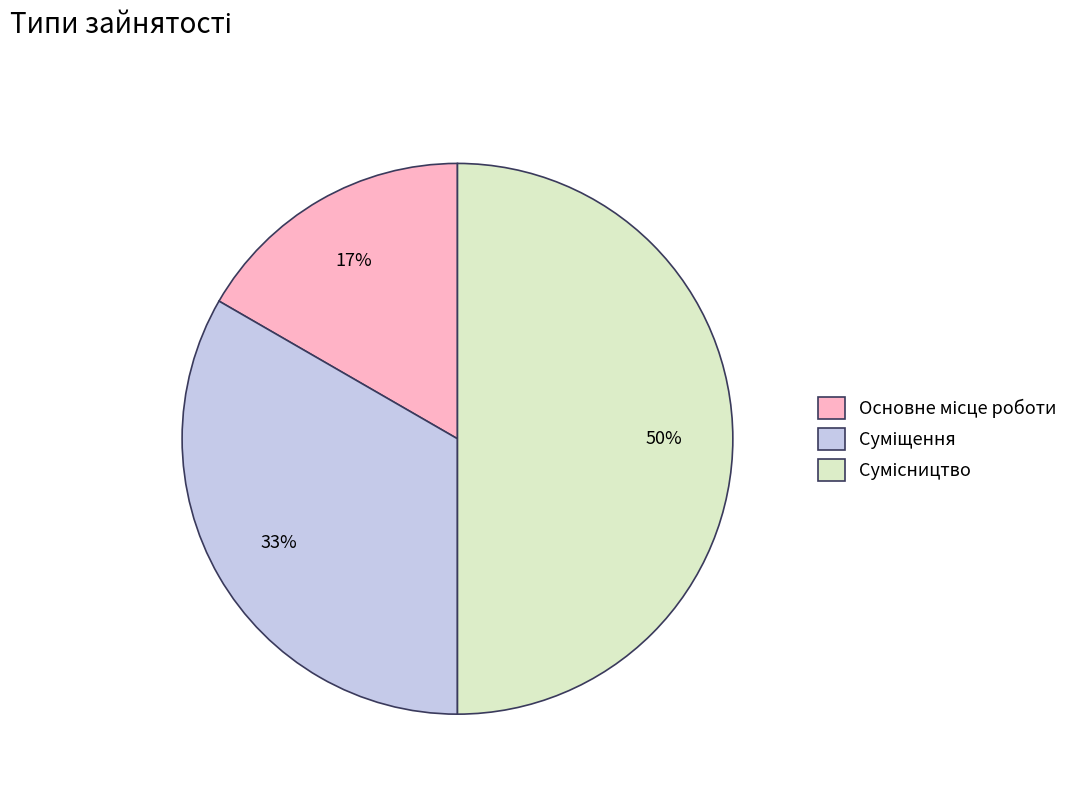

How many segments does this pie chart have?

3